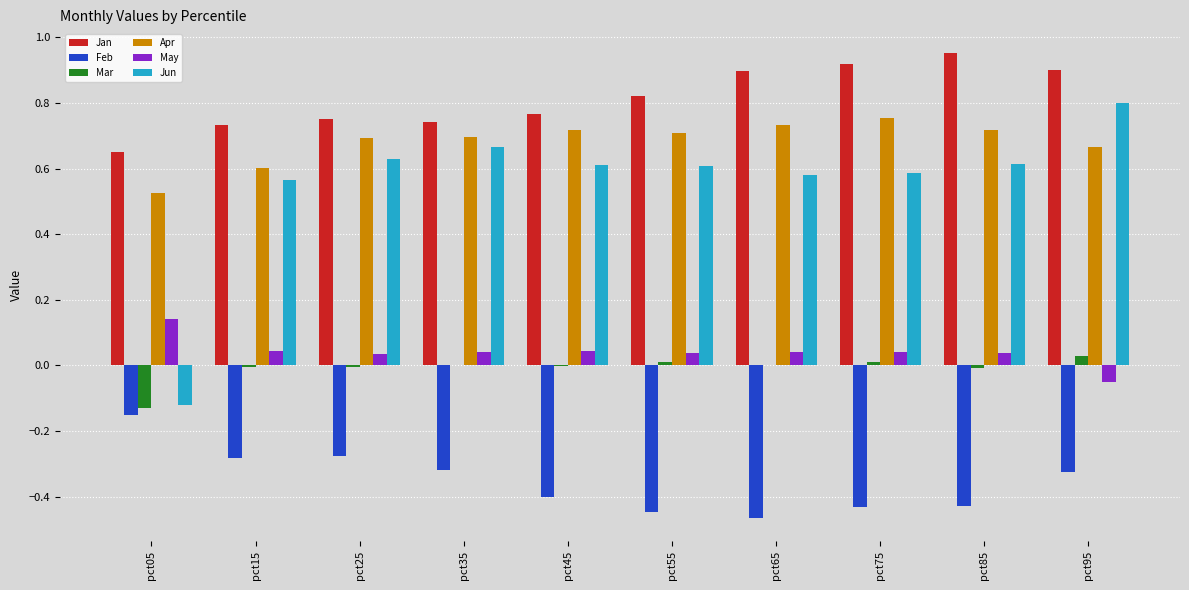

How many positive values does the Jun series have?

9